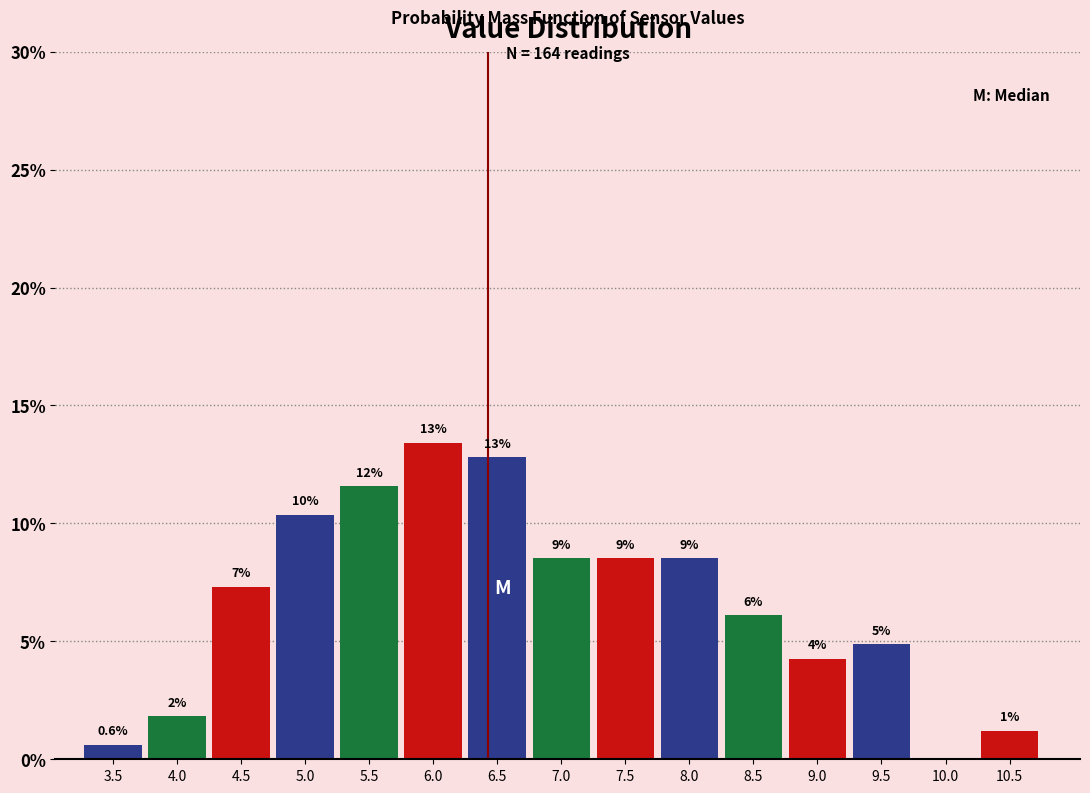

Are the bars horizontal?

No